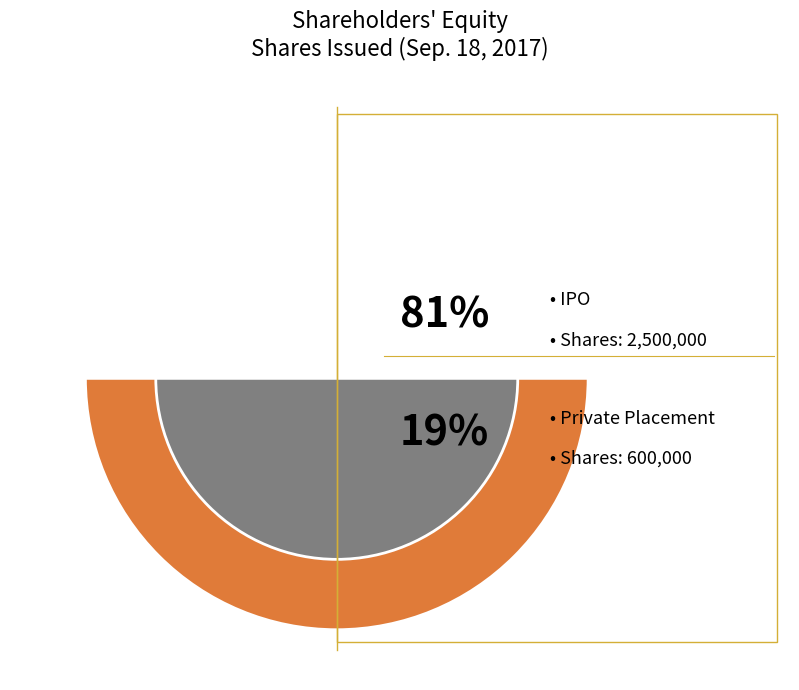

To the nearest percent, what percentage of the pie is IPO?

81%